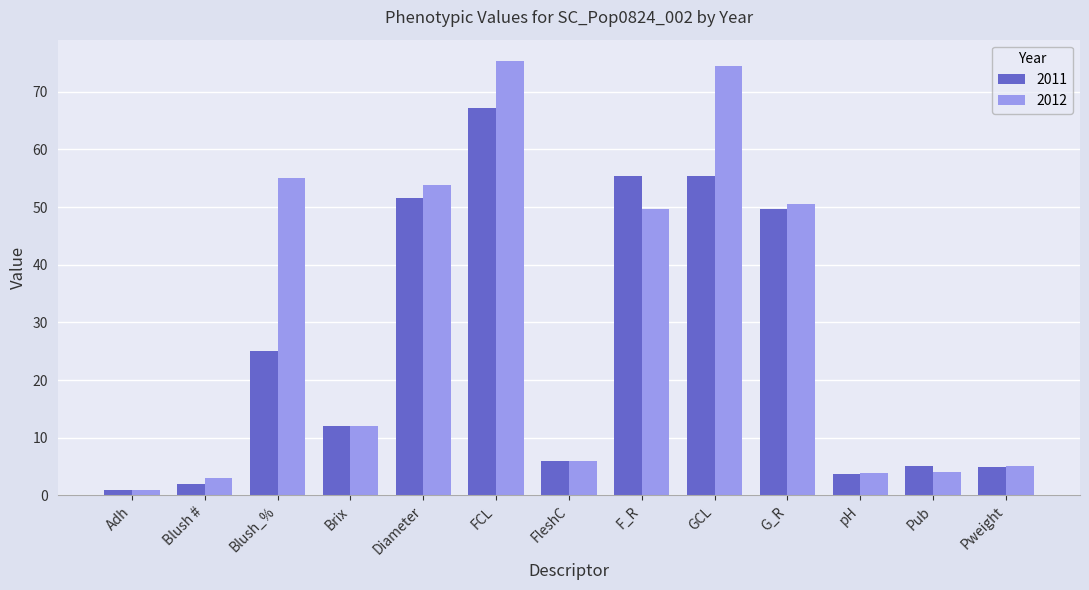

What is the label of the 3rd bar from the right?

pH